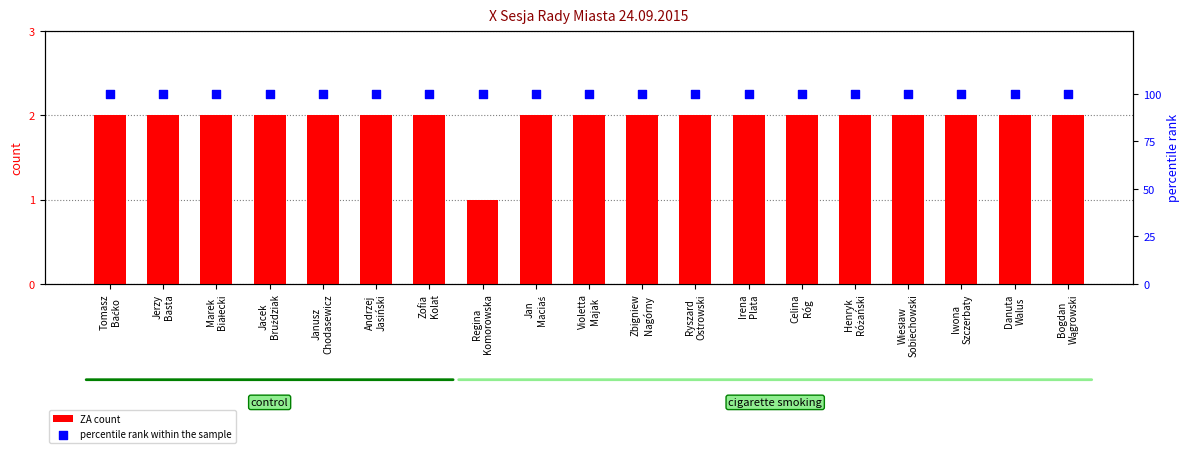

What are all the series names shown in the legend?

ZA count, percentile rank within the sample